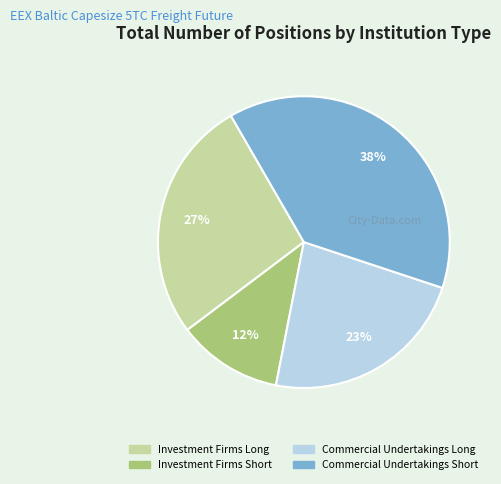

Which category has the smallest portion of the pie?

Investment Firms Short